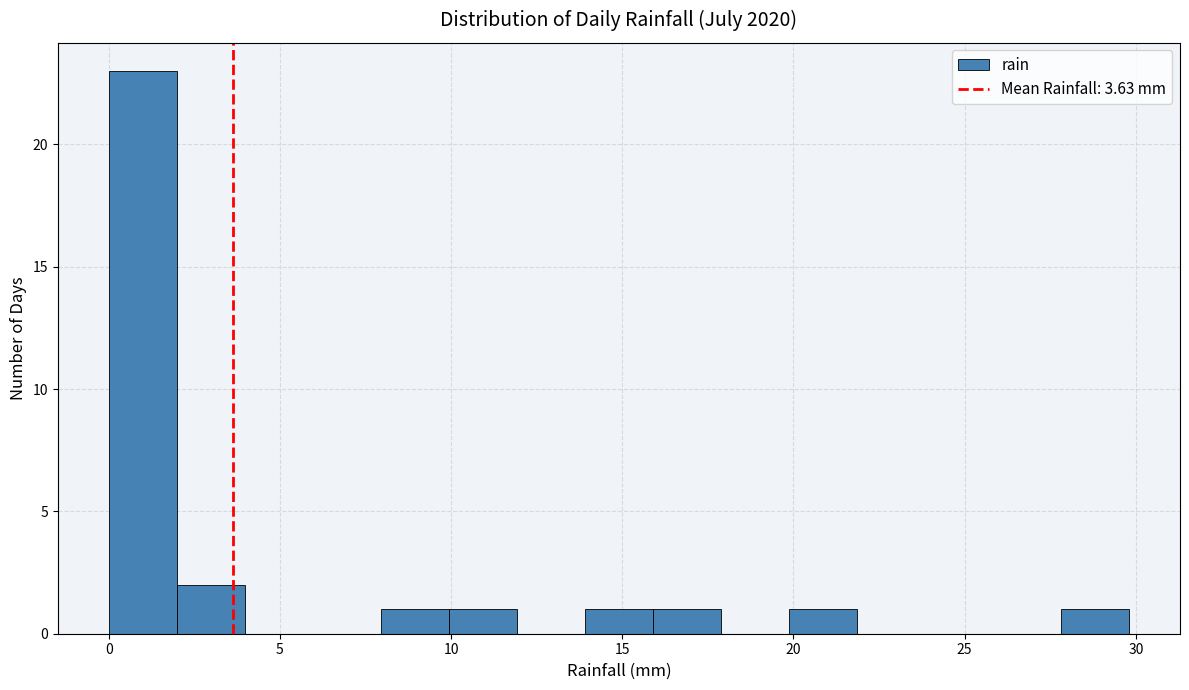

Around what value on the x-axis is the tallest bar? Give the approximate position of its centre, as read against the axis.

1.0